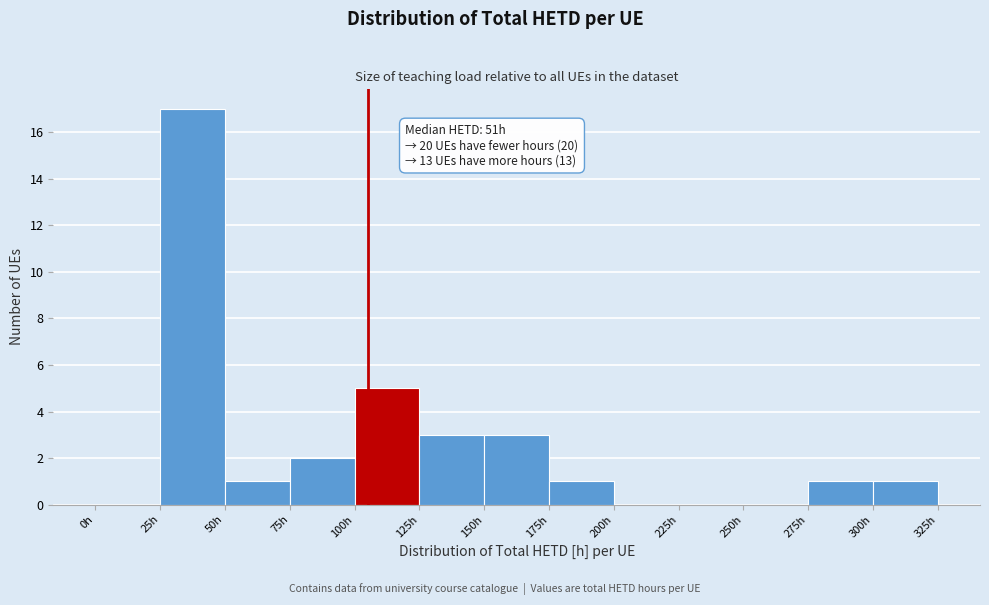

Which range on the x-axis has the tallest bar?

25 to 50